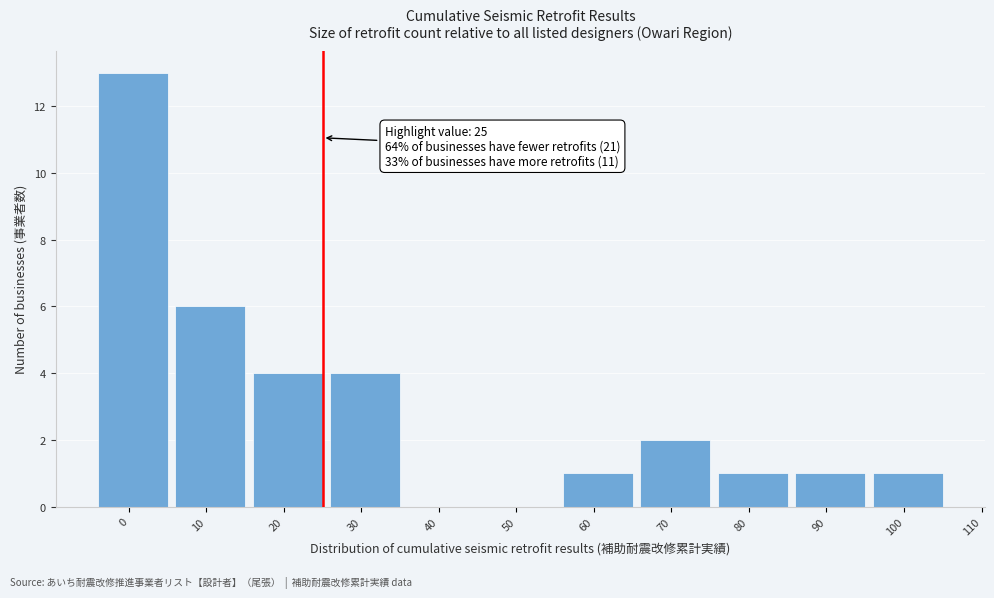

Reading left to right, what are all the values shown in this chart?

0=13	10=6	20=4	30=4	40=0	50=0	60=1	70=2	80=1	90=1	100=1